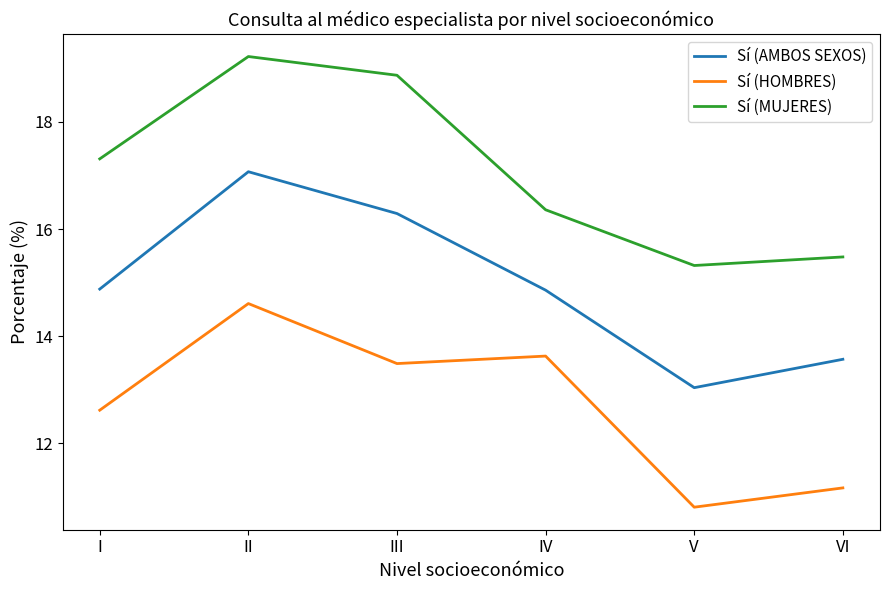

List the series in order of their peak value, lowest first.

Sí (HOMBRES), Sí (AMBOS SEXOS), Sí (MUJERES)